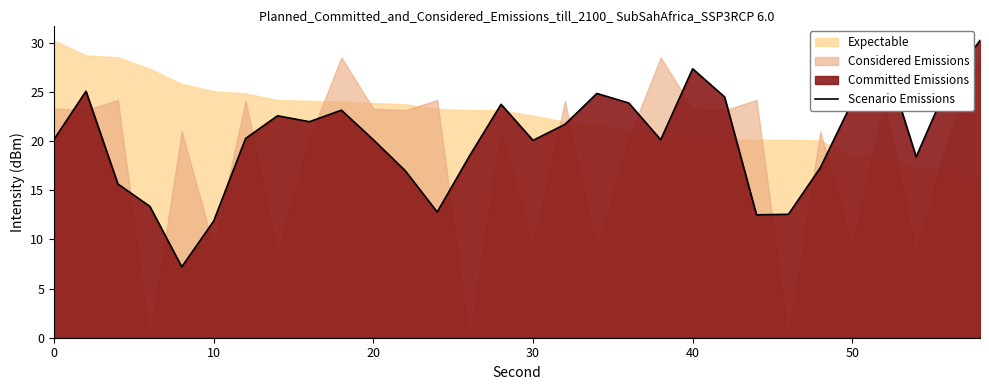

What is the maximum value for Scenario Emissions?

30.2